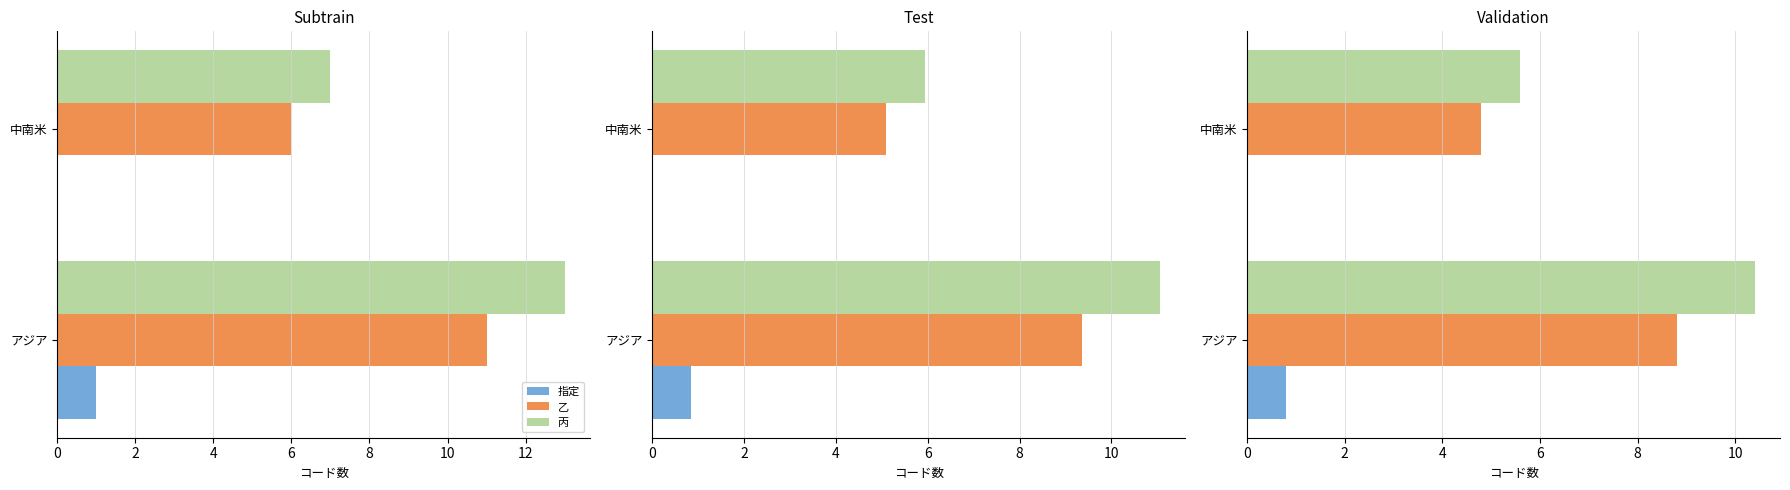

True or false: 乙 has a value of 2.8 at アジア.

False